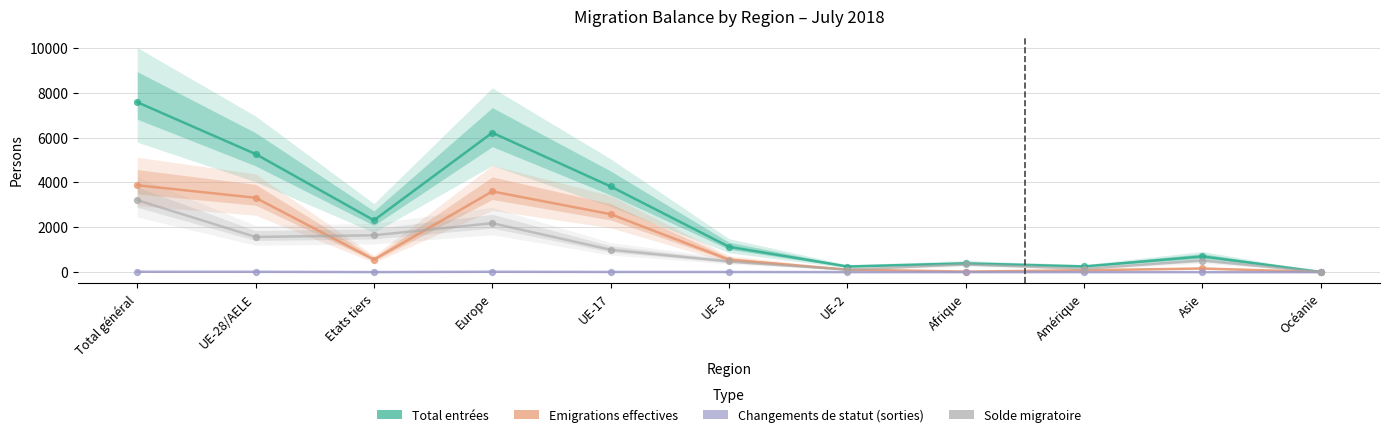

What is the total value across all series at Amérique?

488